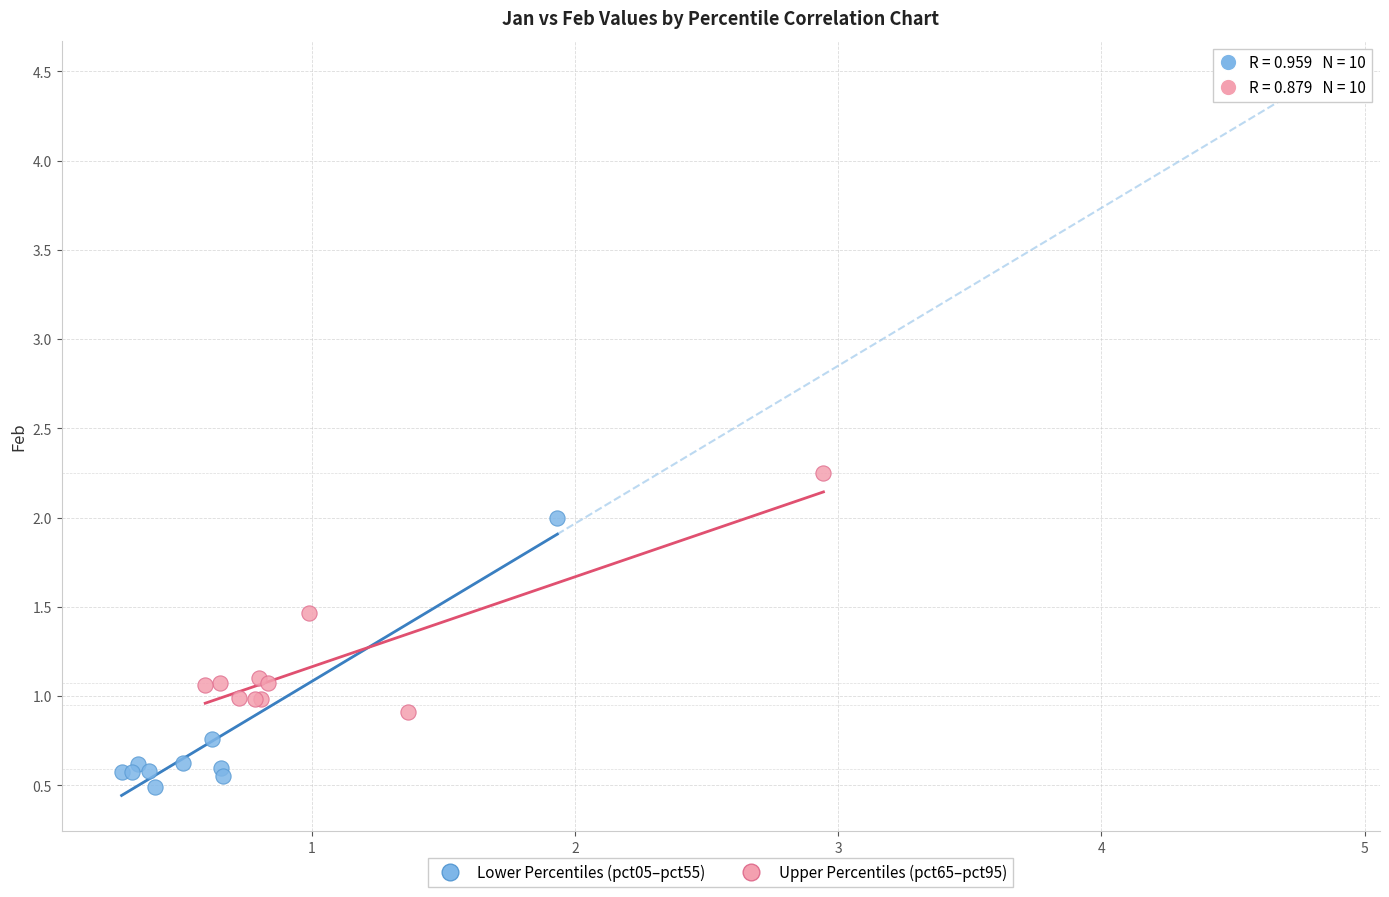

Which series has the largest Y range (max minus min)?

Lower Percentiles (pct05–pct55)